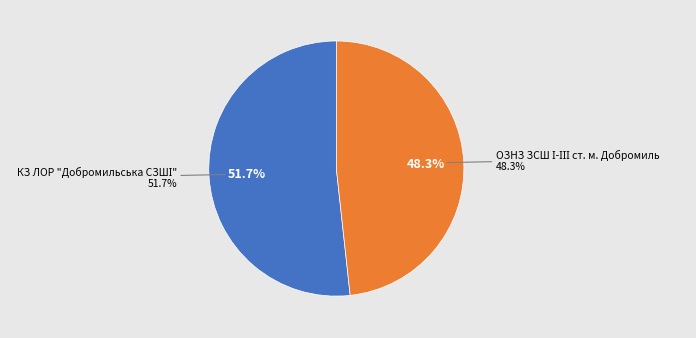

Which category has the biggest portion of the pie?

КЗ ЛОР "Добромильська СЗШІ"